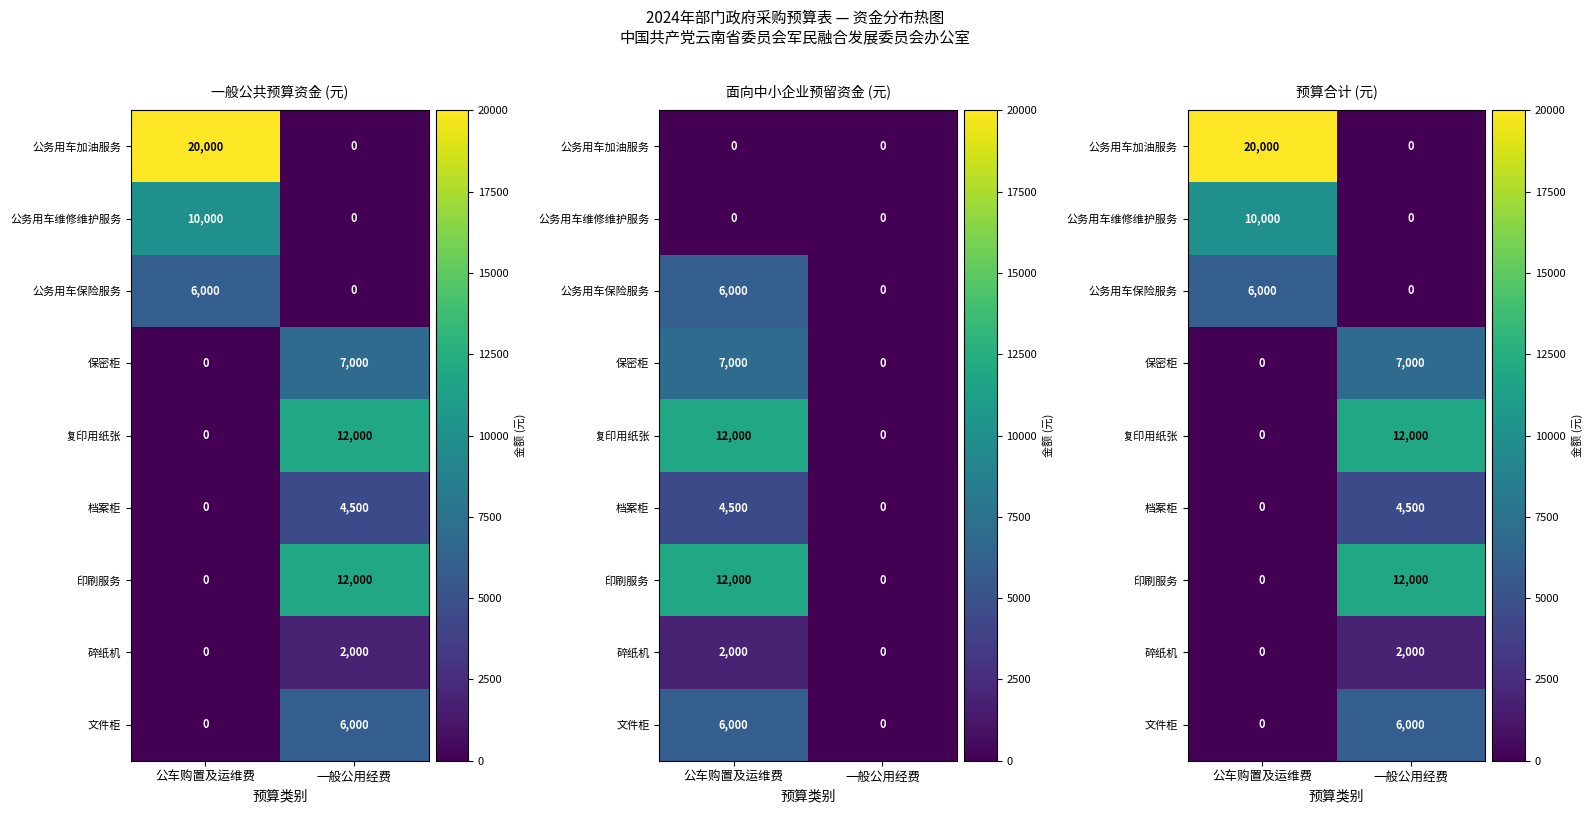

Which category has the lowest value in the 印刷服务 series?

公车购置及运维费